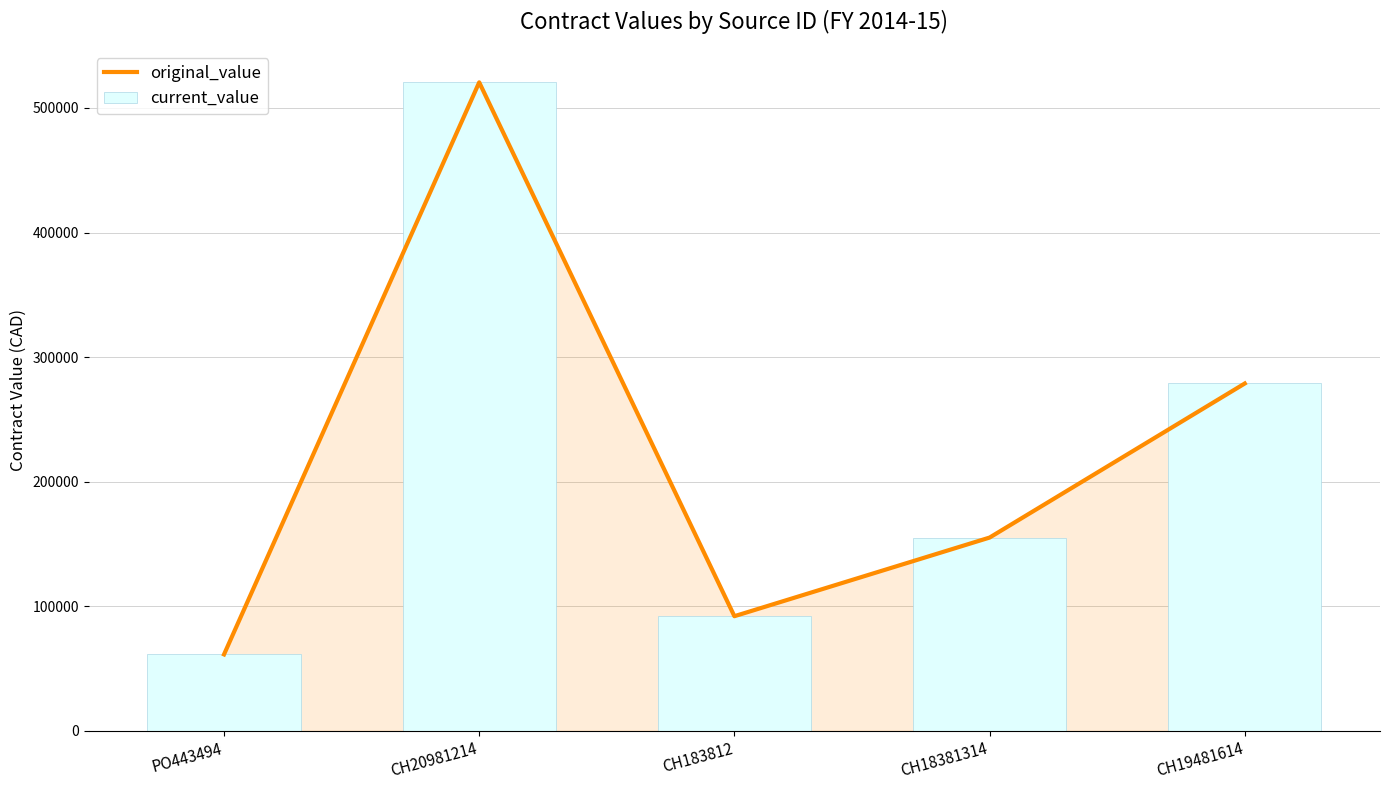

True or false: current_value has a value of 36725.9 at CH183812.

False